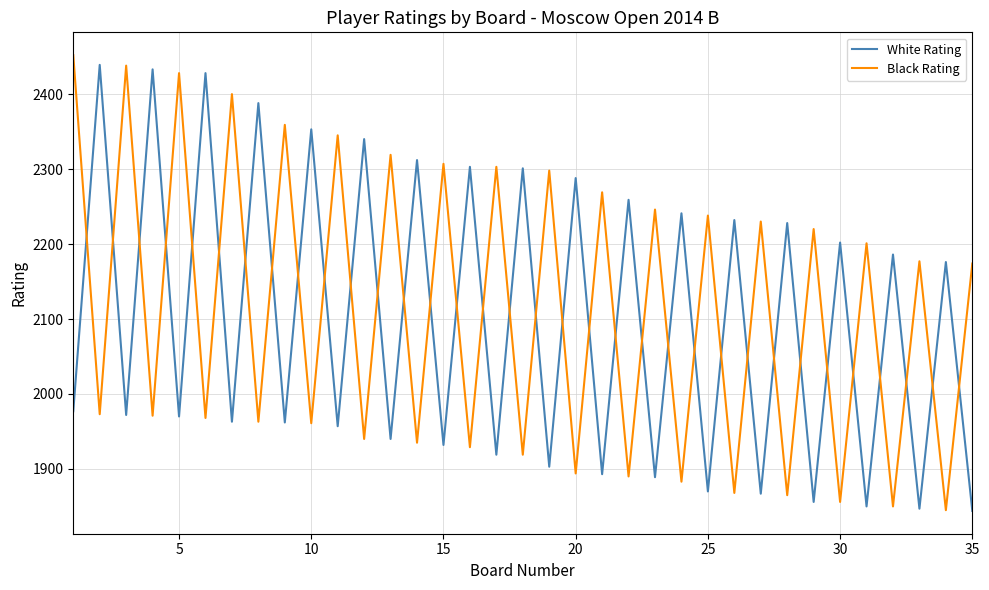

How many lines are shown in the chart?

2